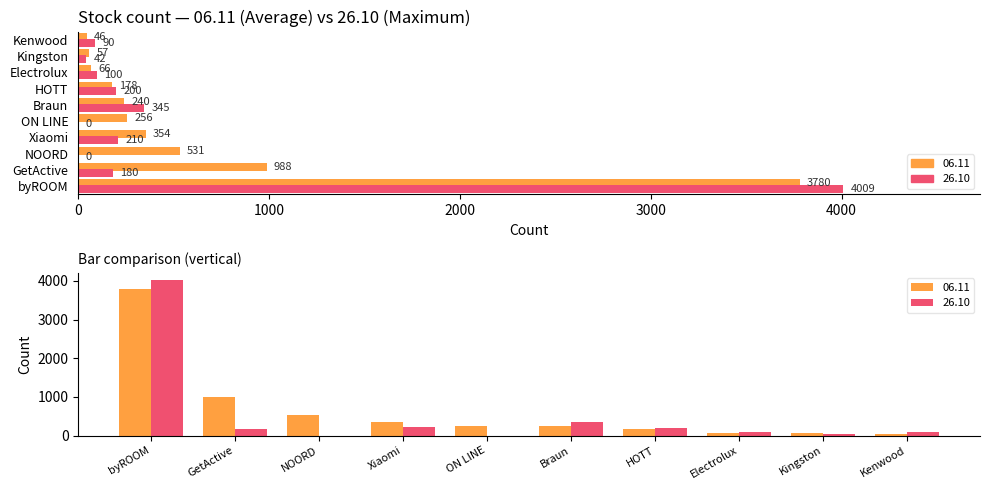

Rank the series by their maximum value, from highest to lowest.

26.10, 06.11